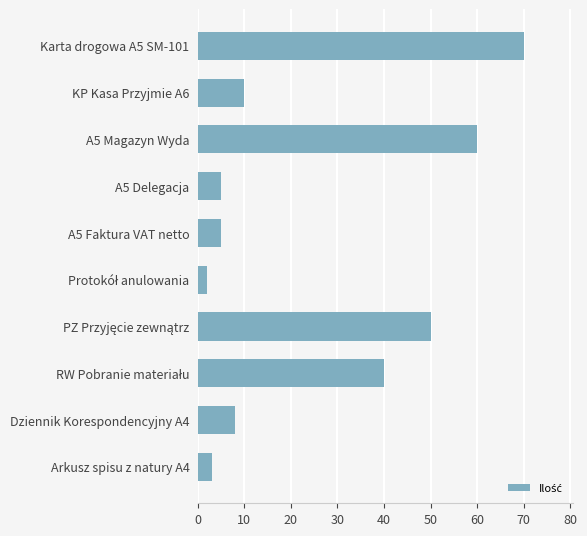

At which category does the chart reach its peak across all series?

Karta drogowa A5 SM-101